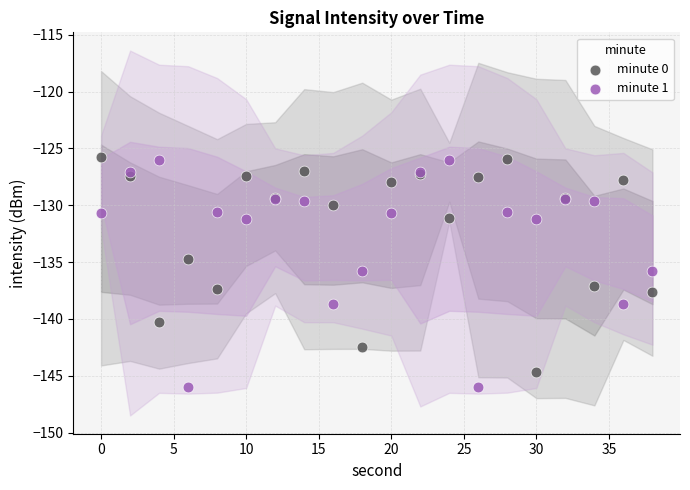

What are all the series names shown in the legend?

minute 0, minute 1